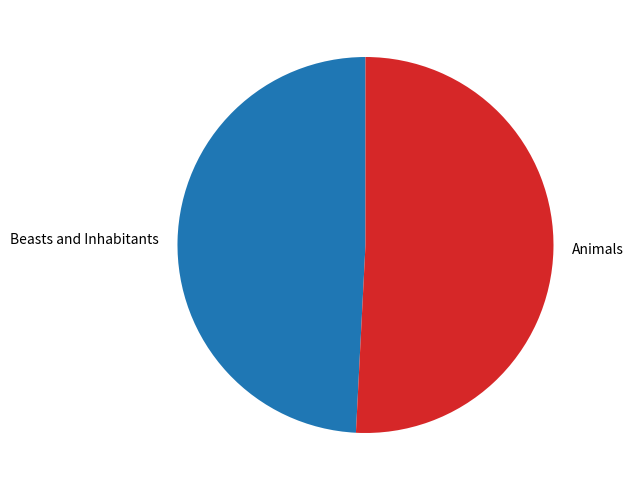

Is Animals the majority of the pie?

Yes